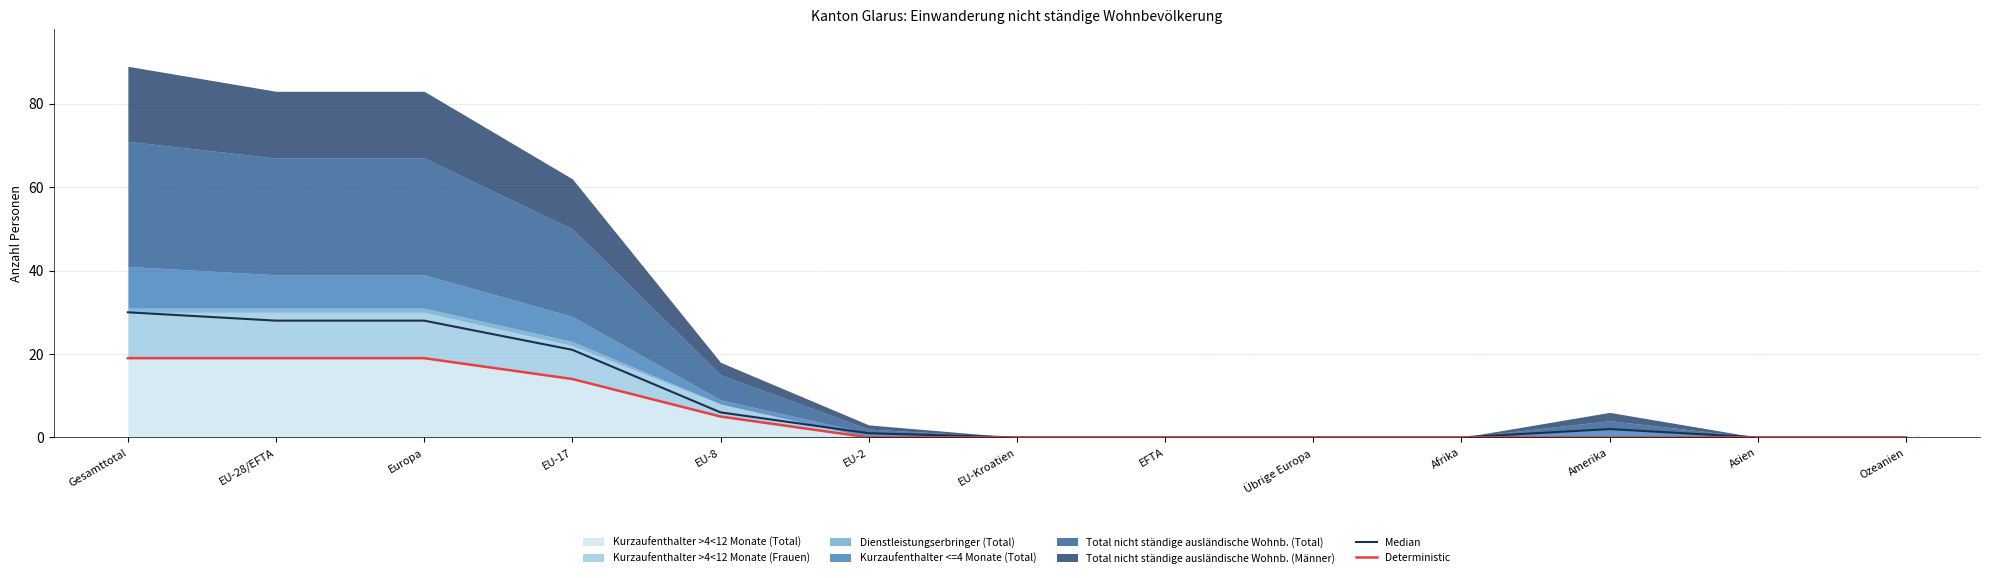

Rank the series at EU-8 from lowest to highest value.

Deterministic, Median